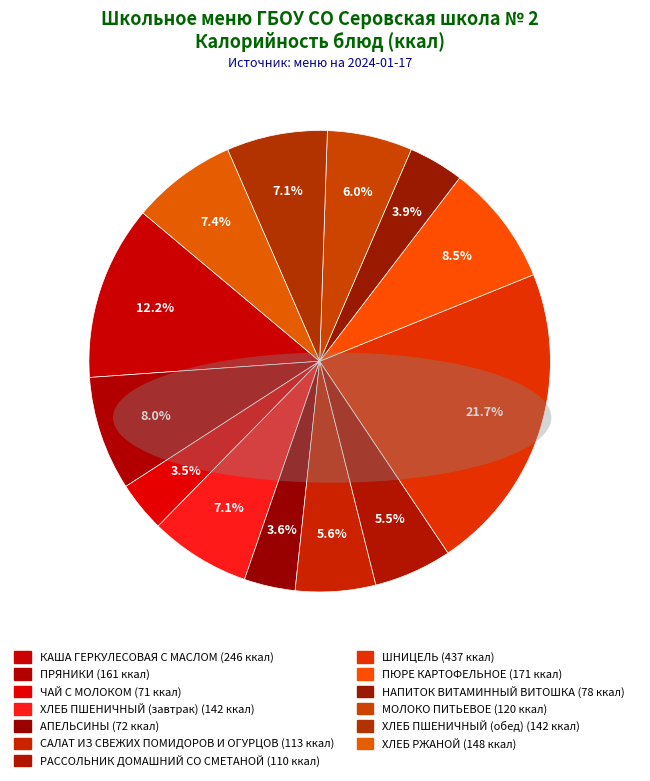

Is it true that САЛАТ ИЗ СВЕЖИХ ПОМИДОРОВ И ОГУРЦОВ is 1% of the pie?

False